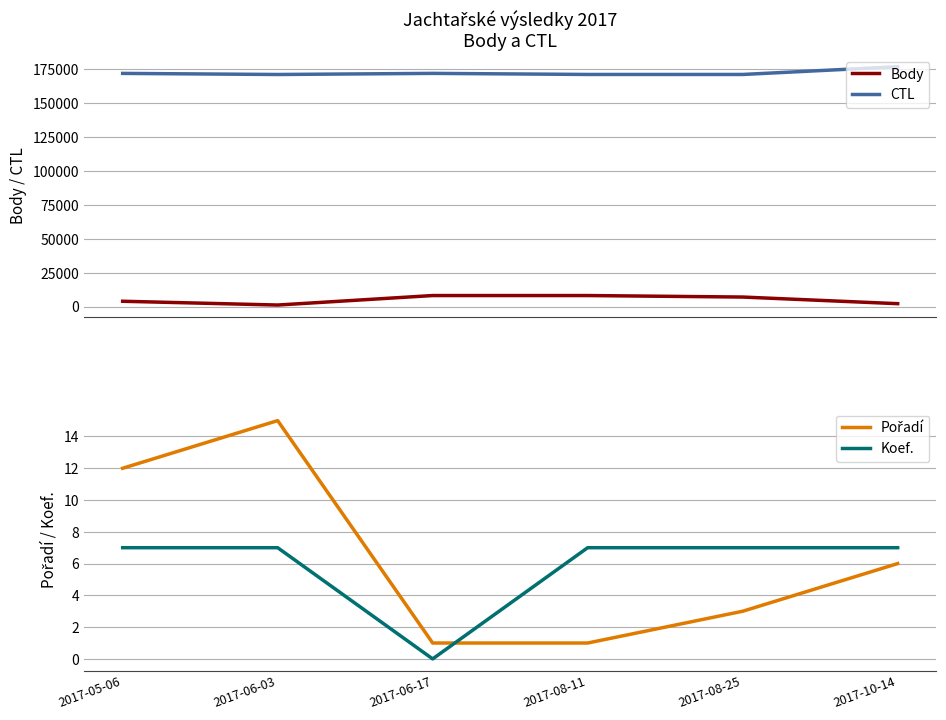

How many data points in Body are above 7153?

2